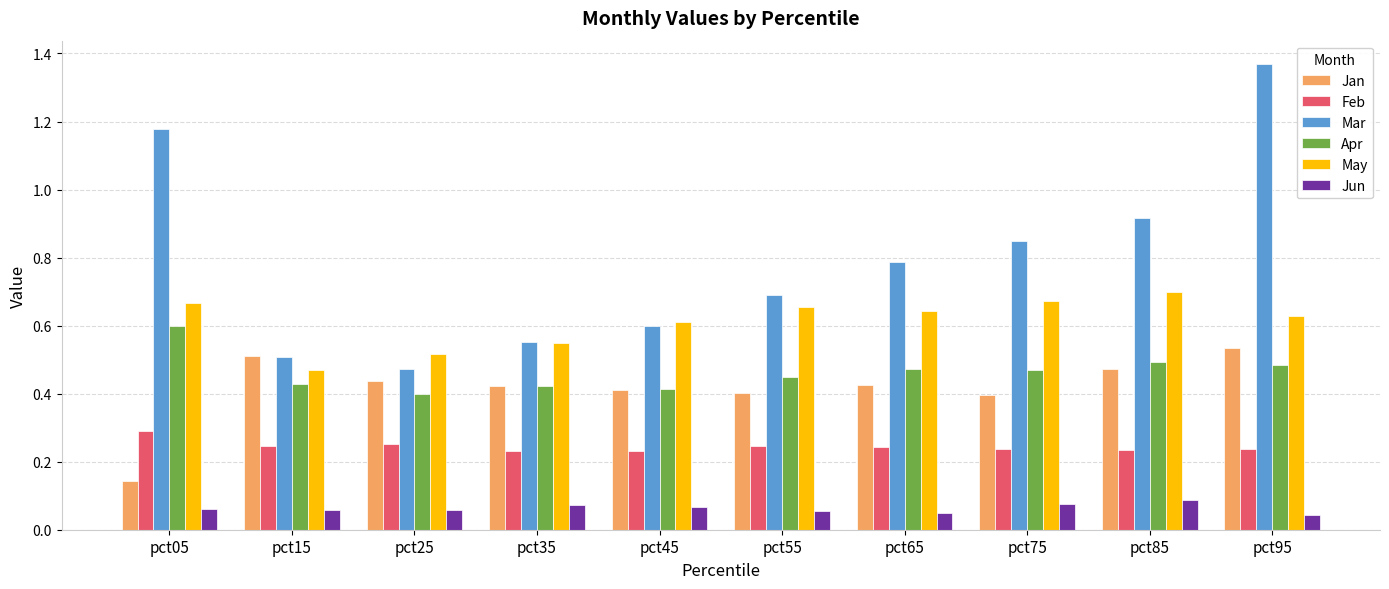

At which category is the sum across all series the highest?

pct95